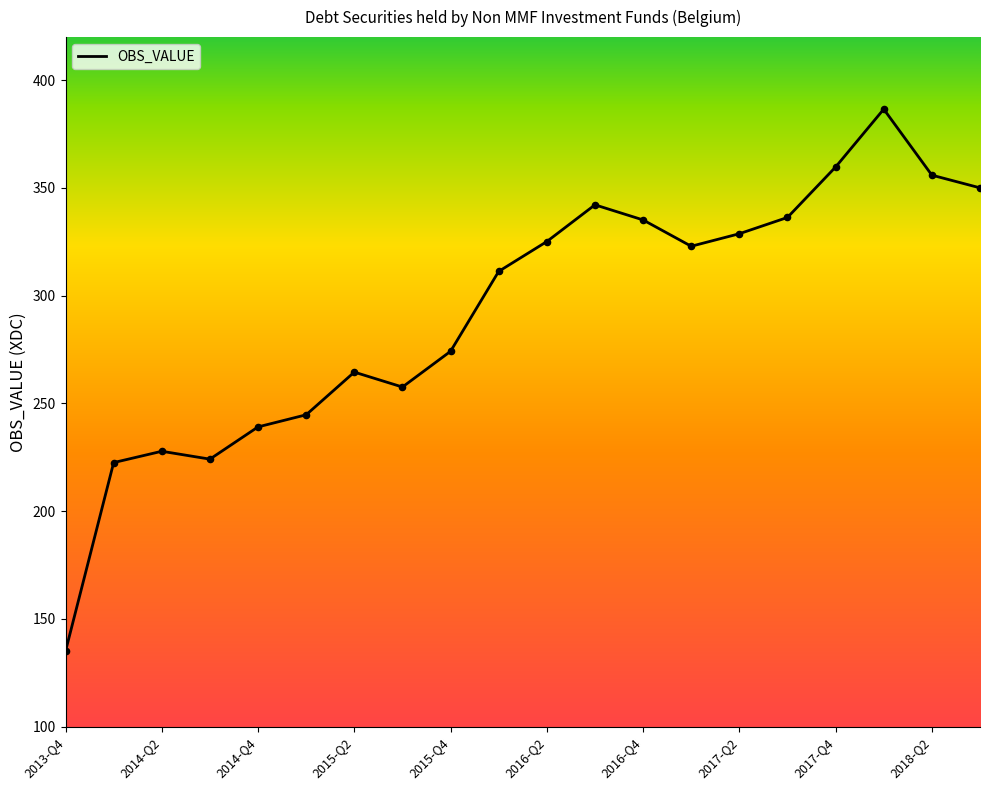

What is the greatest value displayed?

386.6